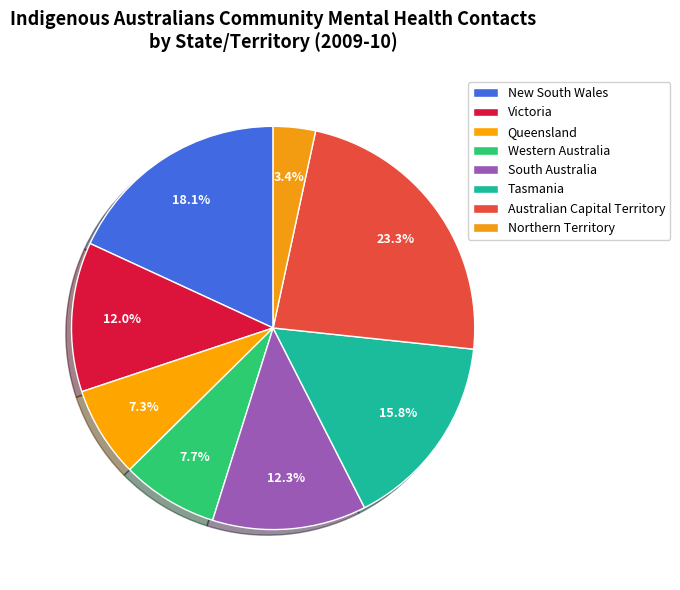

The Tasmania slice represents 16% of the pie. True or false?

True